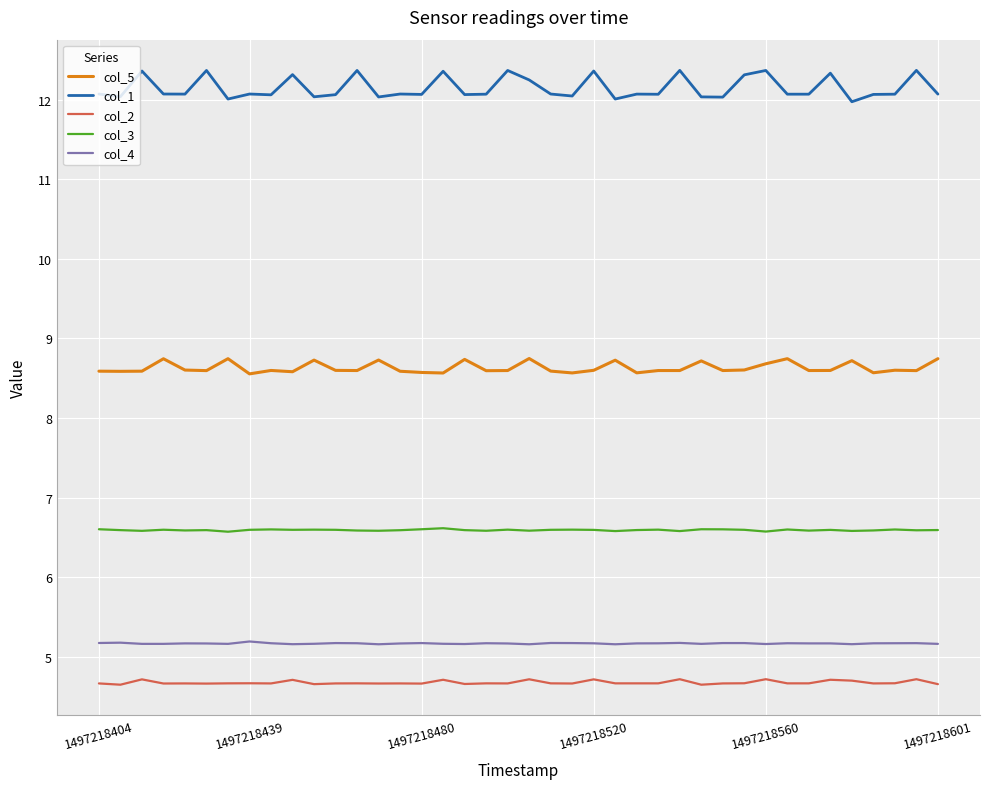

Which series has the largest total across all categories?

col_1